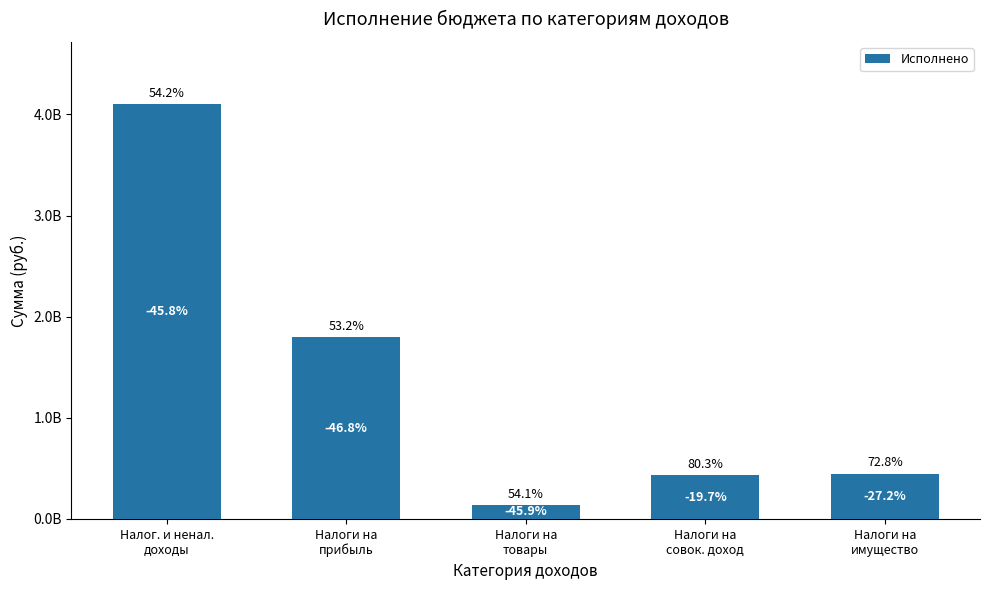

Are the bars grouped side by side (vs. stacked)?

No